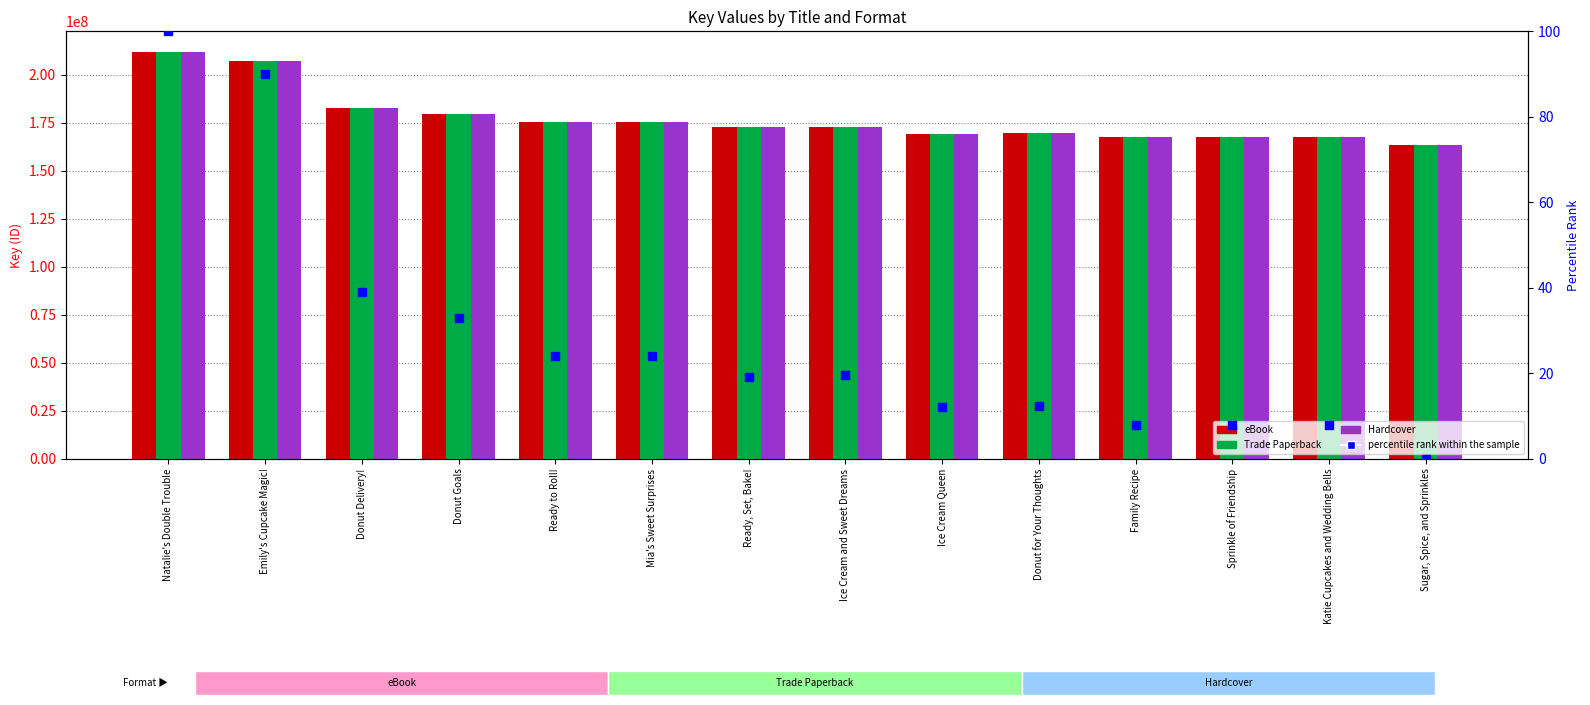

What are all the series names shown in the legend?

eBook, Trade Paperback, Hardcover, percentile rank within the sample